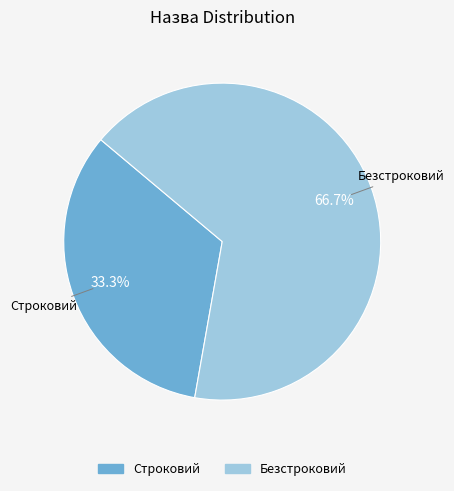

Is the sum of Строковий and Безстроковий greater than half?

Yes